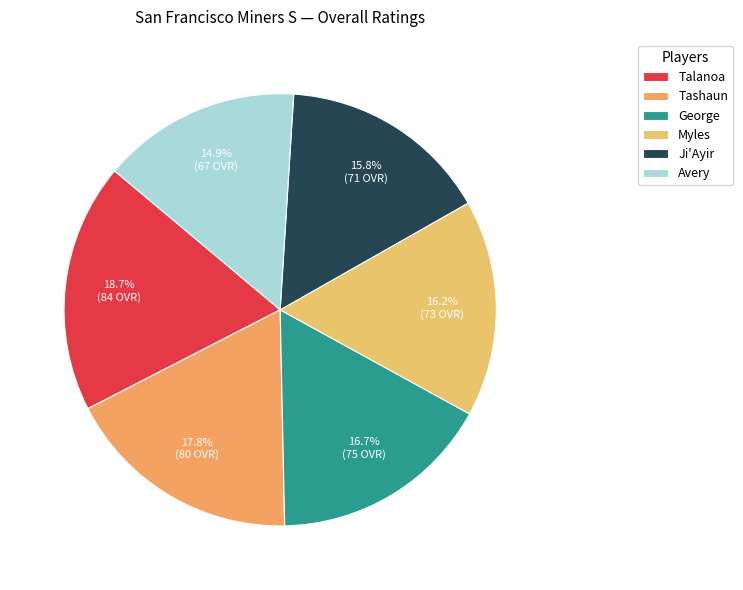

To the nearest percent, what is the difference between the Ji'Ayir and Tashaun slice percentages?

2%